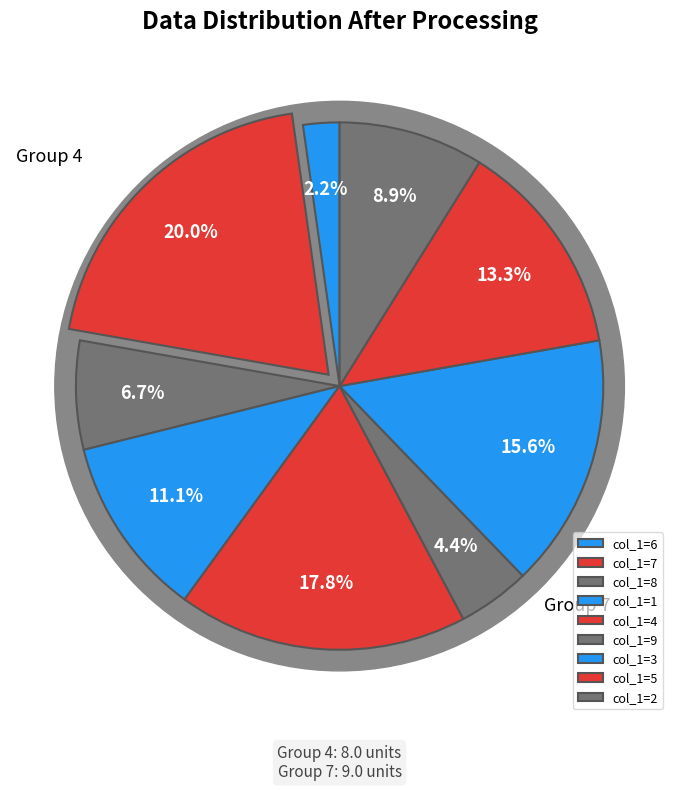

What is the change in value from 1 to 9?

+8